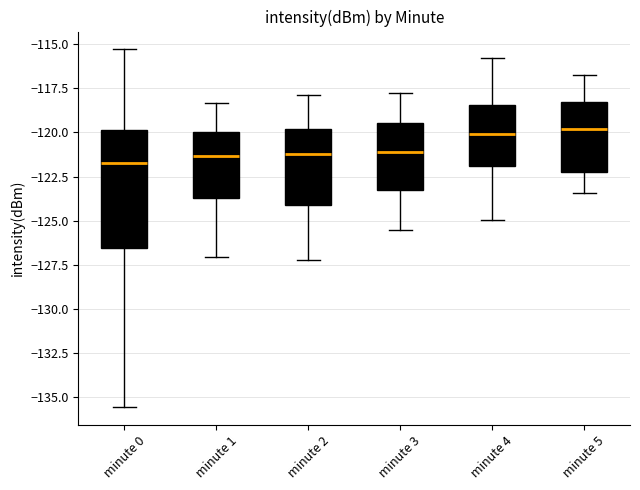

Where does the upper whisker of the box for minute 5 end on the y-axis? The values are not printed on the chart, so give them approximately, as read against the axis.

-117.0